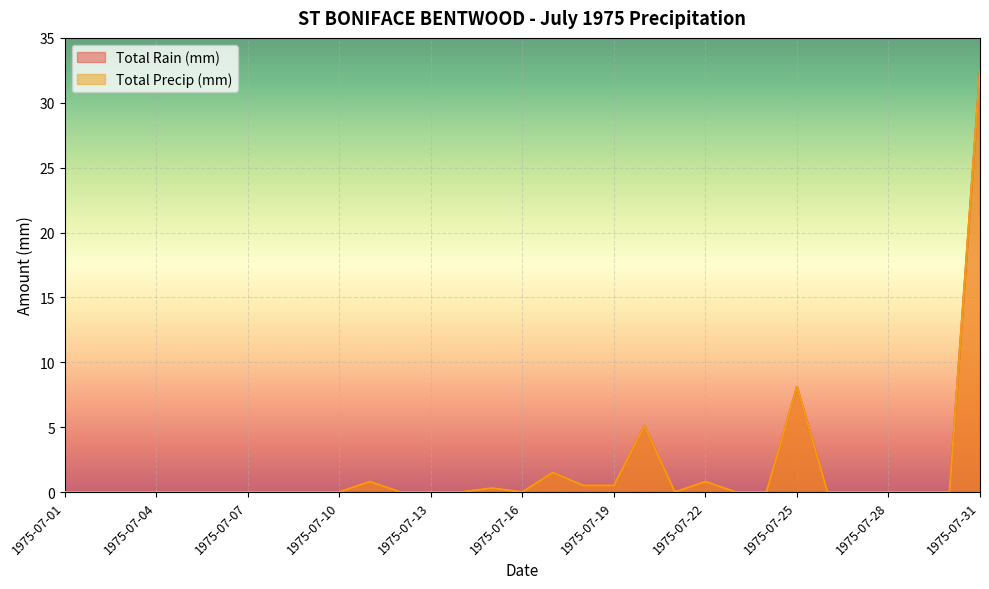

The value of Total Precip (mm) at 1975-07-19 is 0.2. True or false?

False